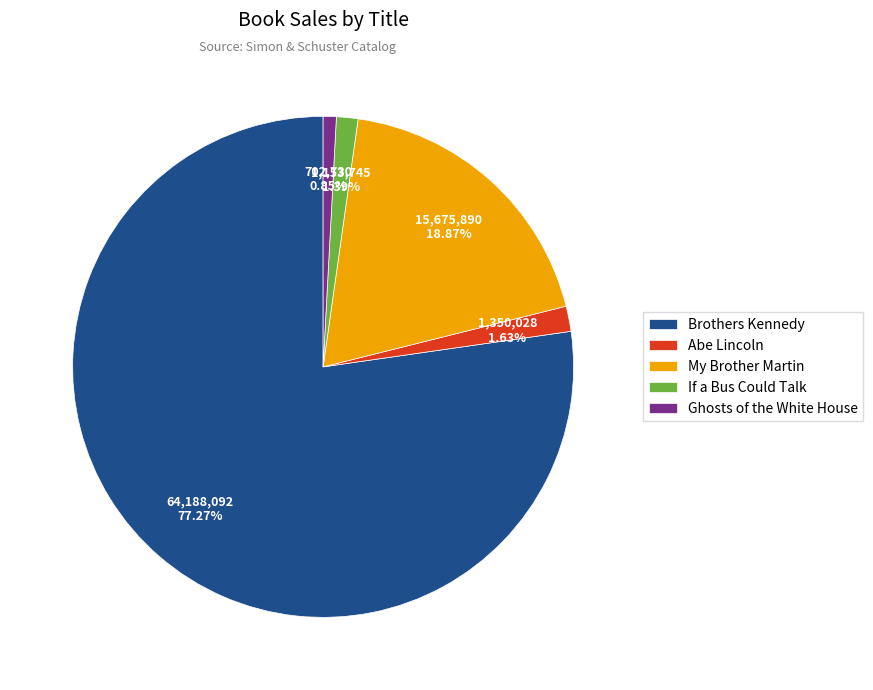

What percentage is the Ghosts of the White House slice, to the nearest percent?

1%